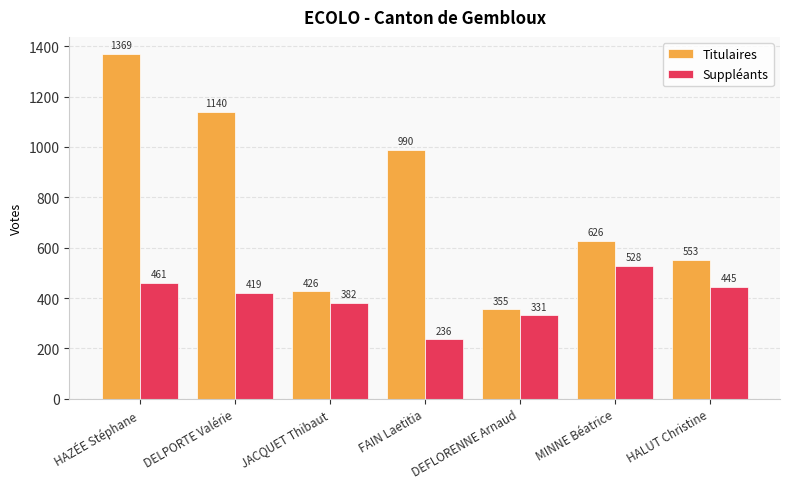

What is the maximum value for Titulaires?

1369